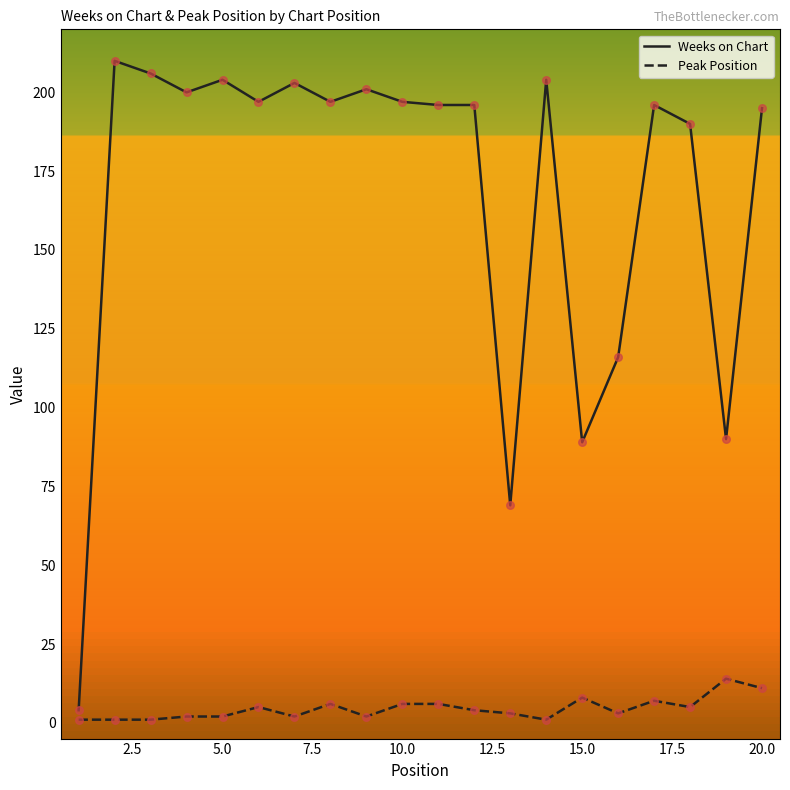

Which series reaches the minimum Y coordinate?

Peak Position